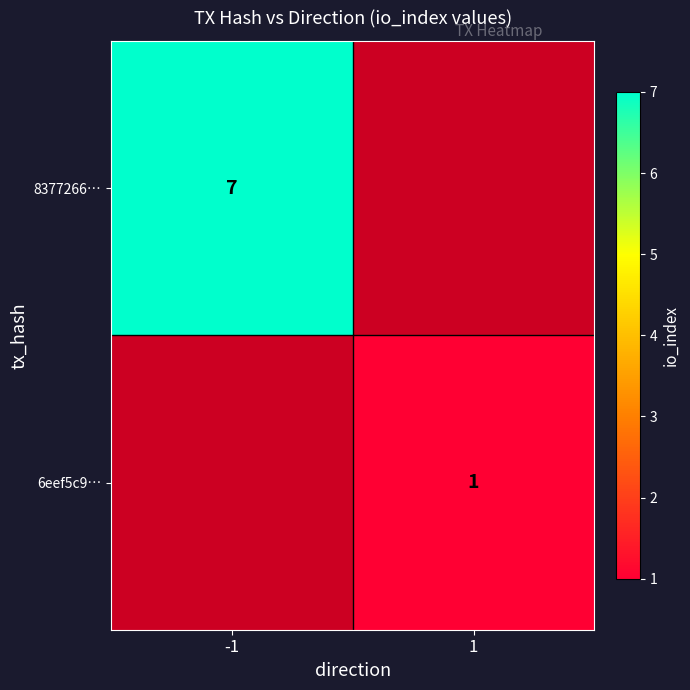

Which label corresponds to the largest value in the chart?

-1